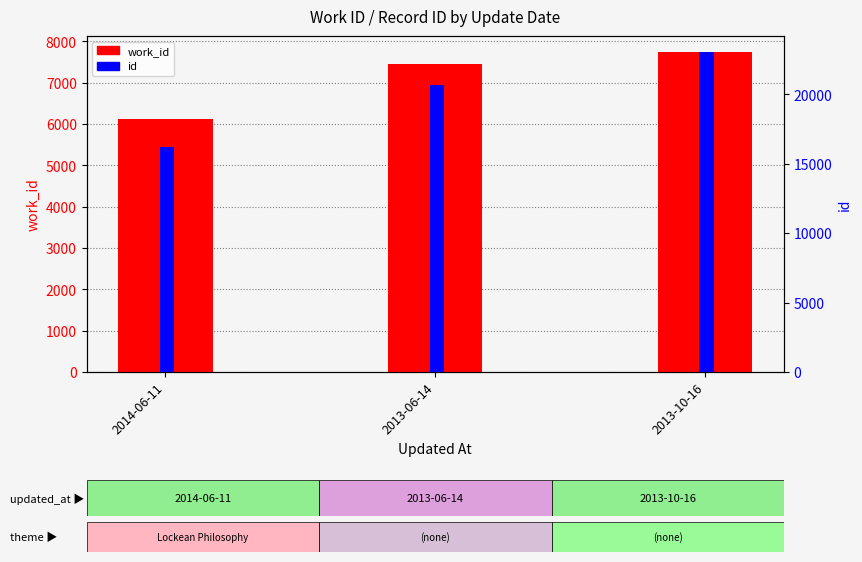

Reading left to right, extract all data points from this chart.

work_id: 2014-06-11=6118	2013-06-14=7439	2013-10-16=7739
id: 2014-06-11=16161	2013-06-14=20646	2013-10-16=23032